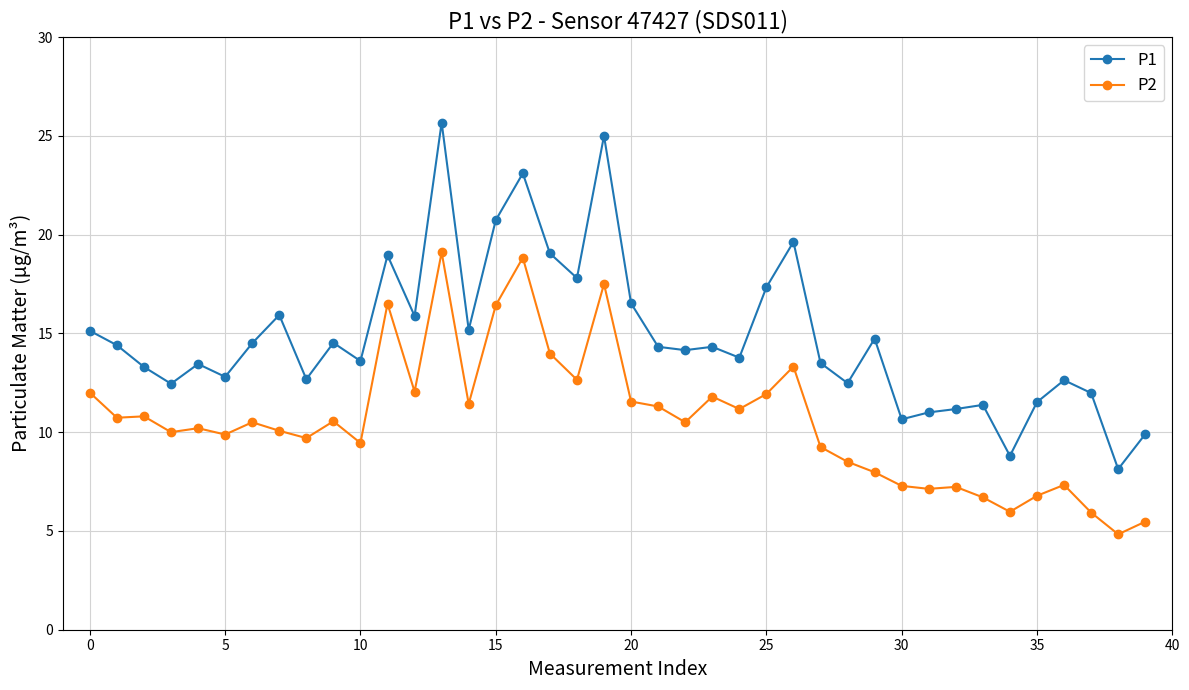

Which series has the widest spread of values?

P1